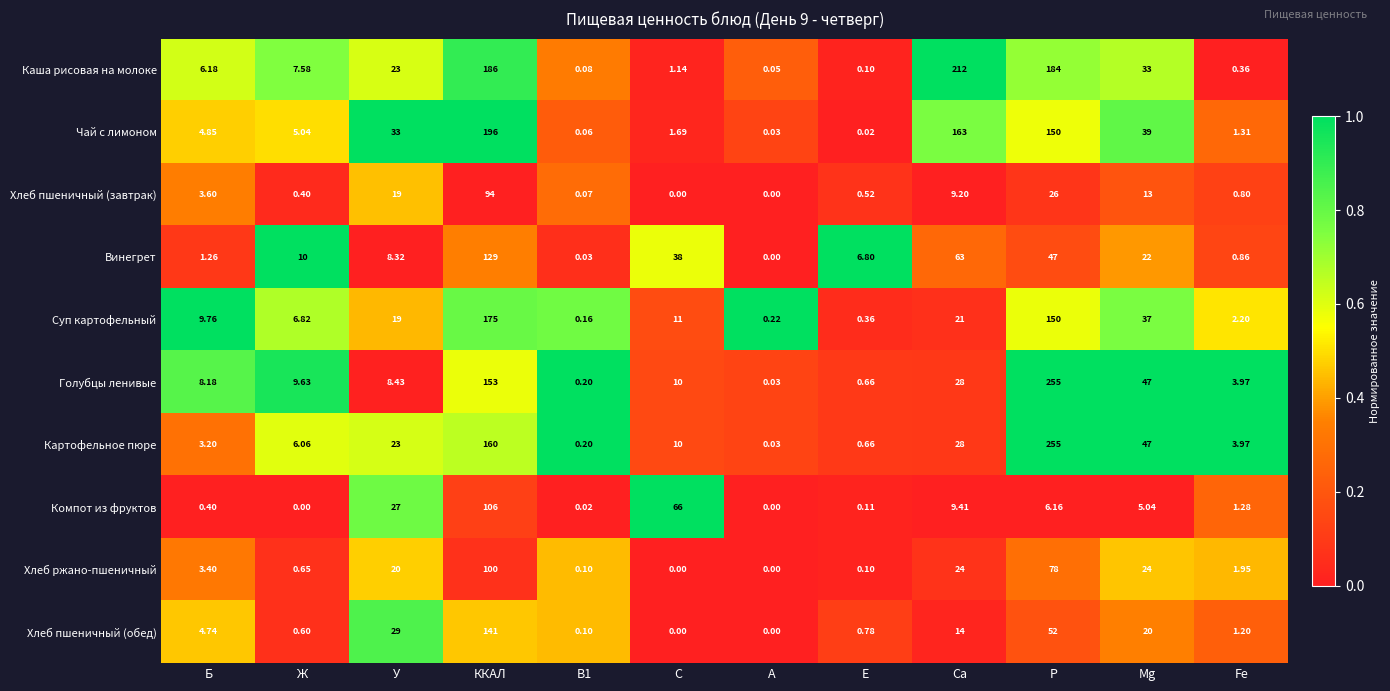

How many categories are shown in the chart?

12